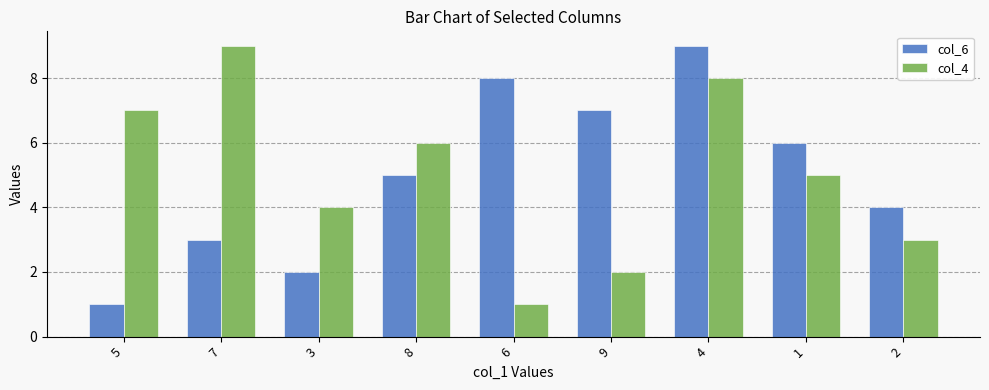

What is the average value of the col_4 series?

5